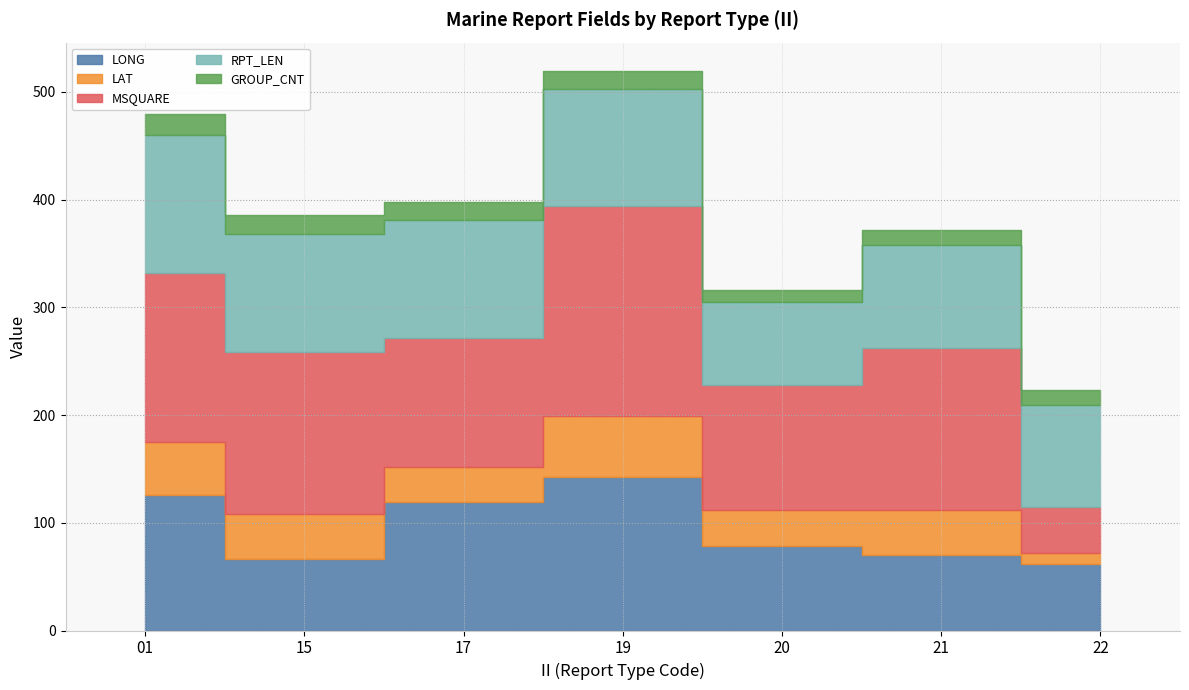

Is it true that GROUP_CNT equals 14.0 at 22?

True